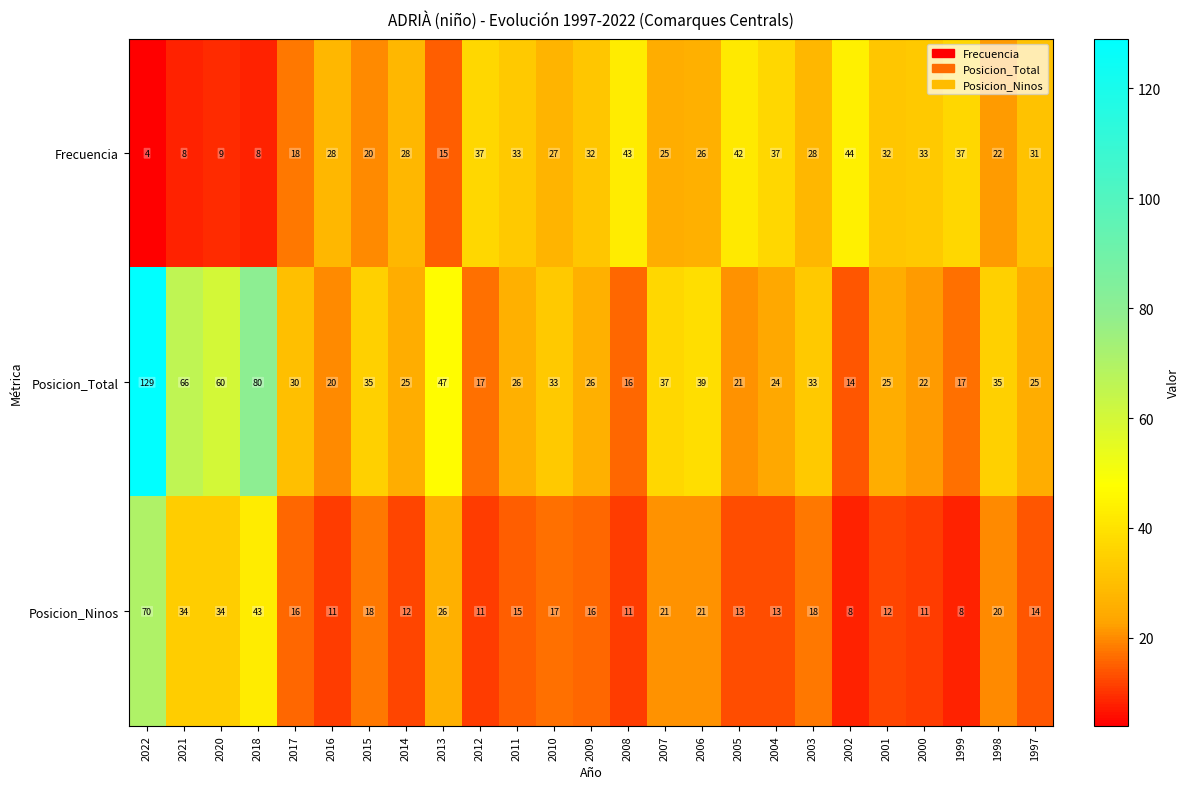

Rank the series by their maximum value, from lowest to highest.

Frecuencia, Posicion_Ninos, Posicion_Total